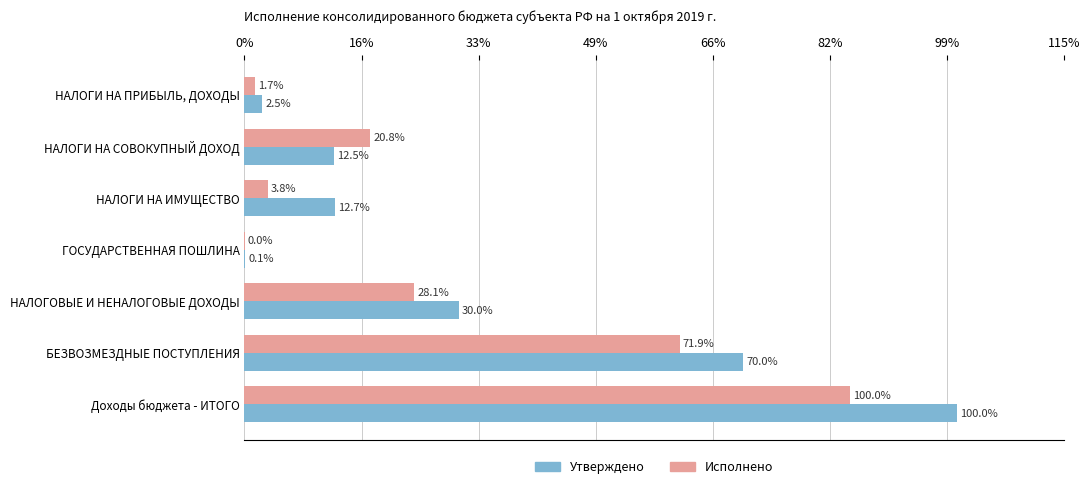

Which series has the largest total across all categories?

Утверждено